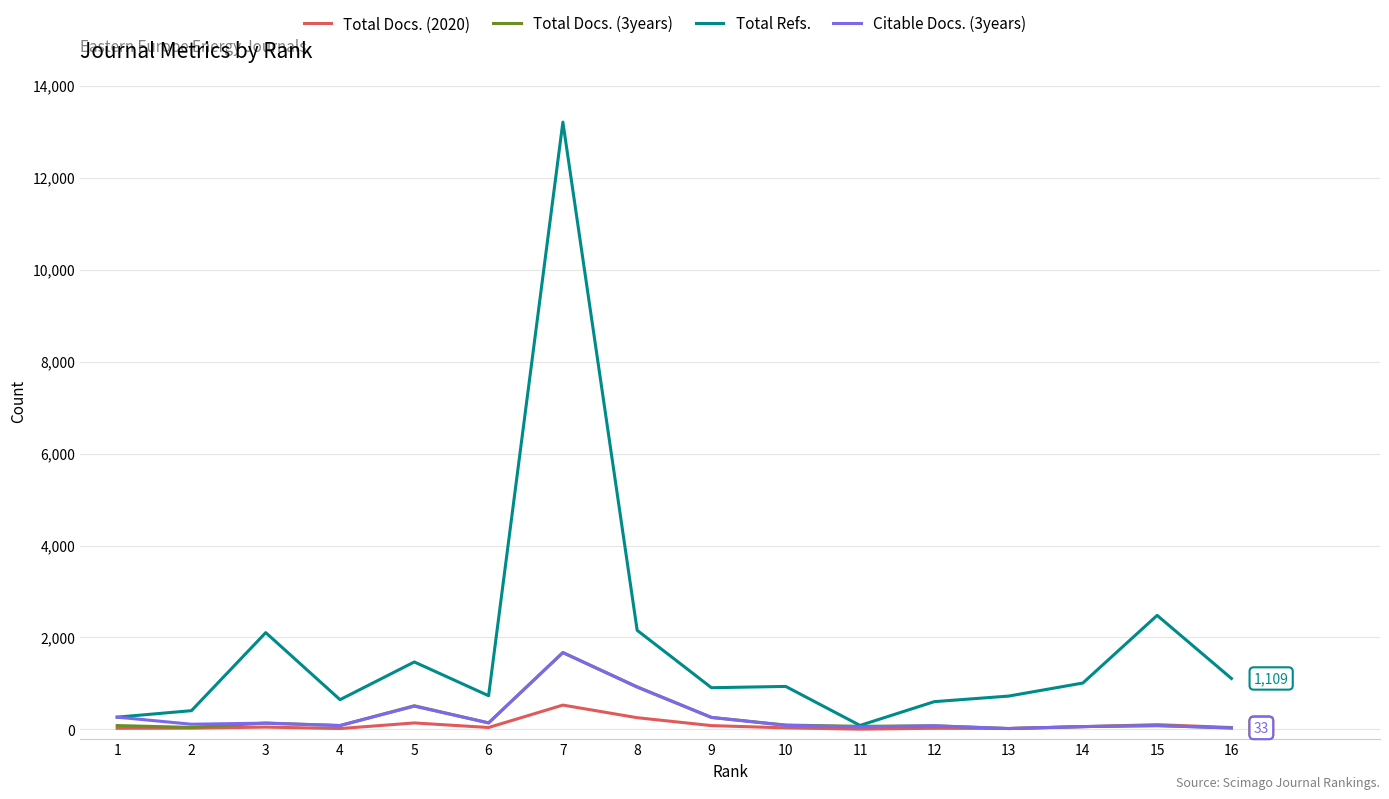

Where is the first local maximum for Total Refs.?

3